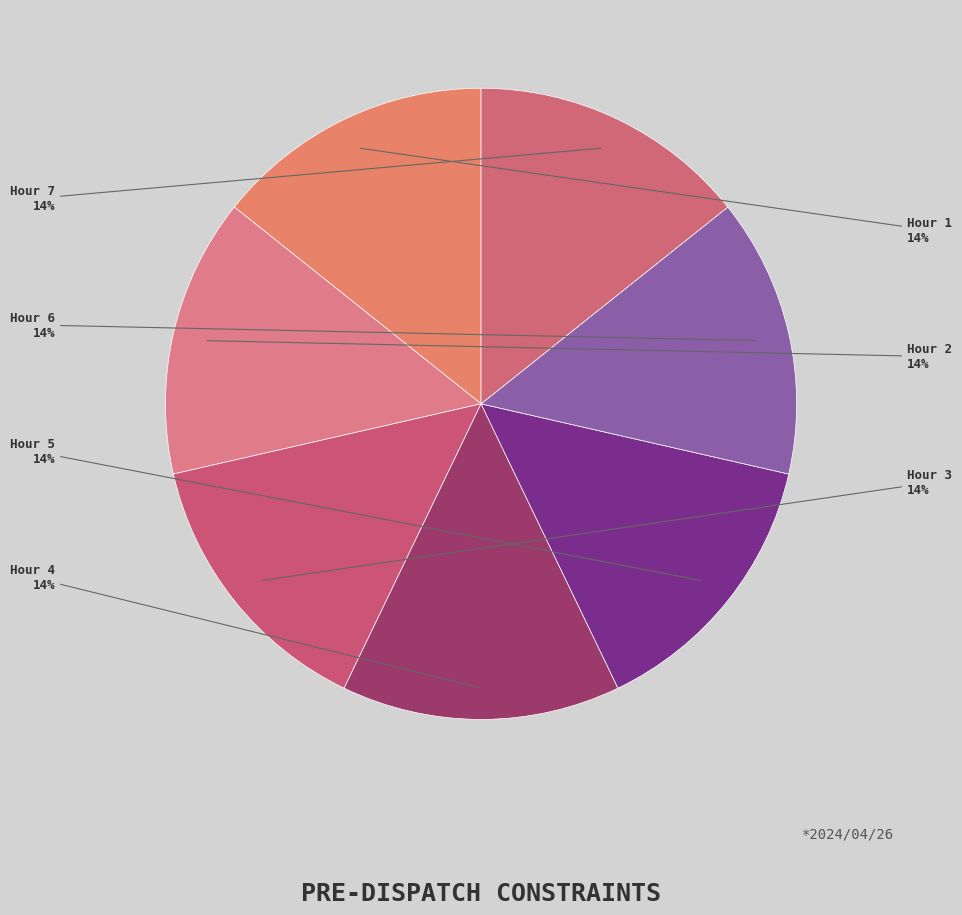

Does Hour 6 account for over 50% of the chart?

No